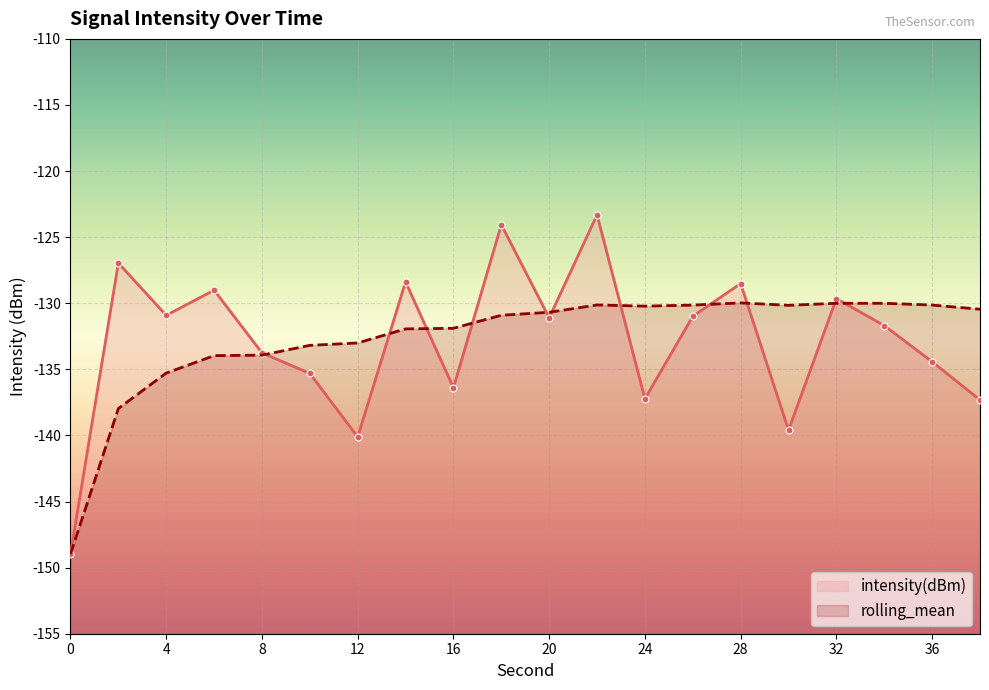

What are all the series names shown in the legend?

intensity(dBm), rolling_mean